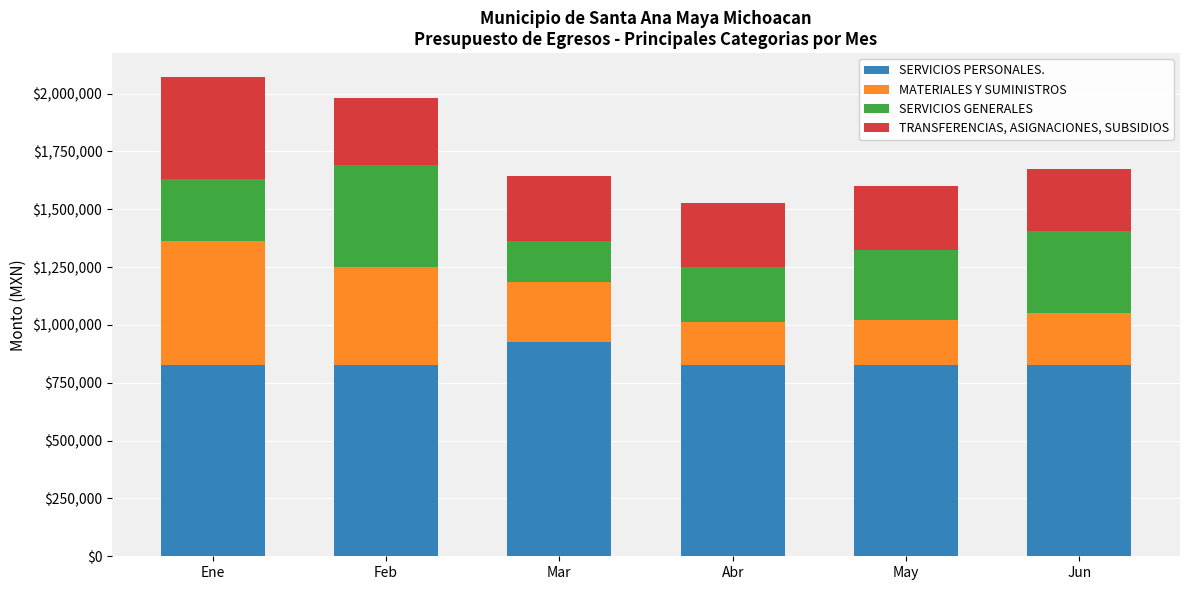

What is the lowest value of the SERVICIOS PERSONALES. series?

826830.0